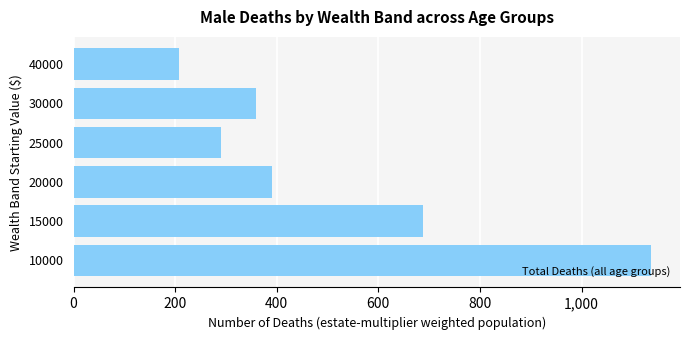

Between 10000 and 20000, which is larger?

10000